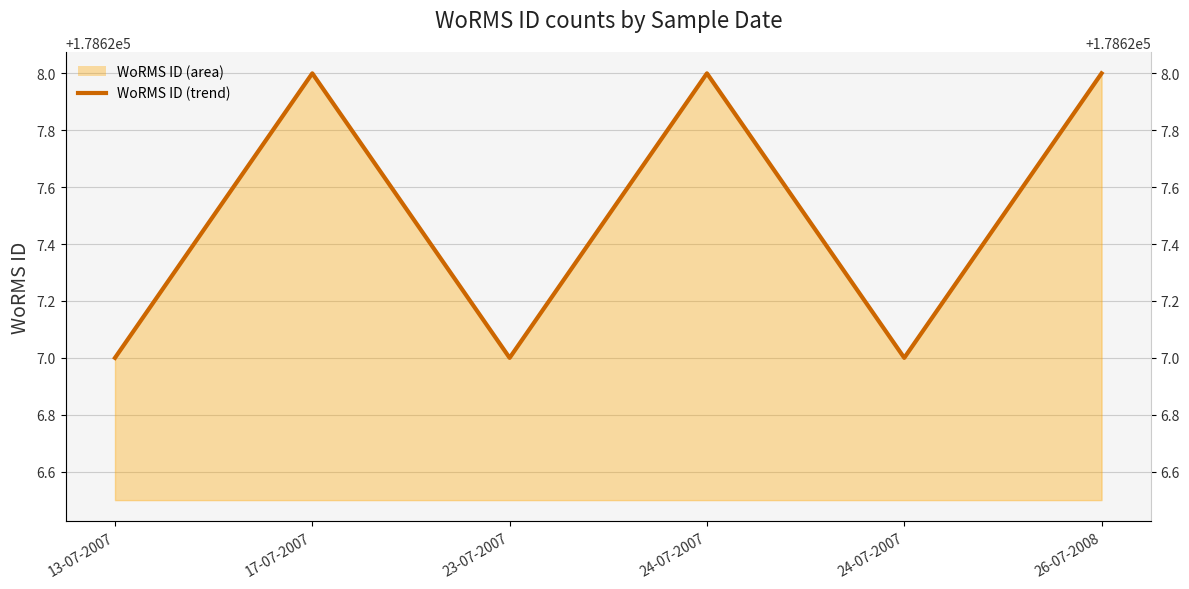

Reading left to right, transcribe all the data shown in this chart.

13-07-2007=178627	17-07-2007=178628	23-07-2007=178627	24-07-2007=178628	24-07-2007=178627	26-07-2008=178628